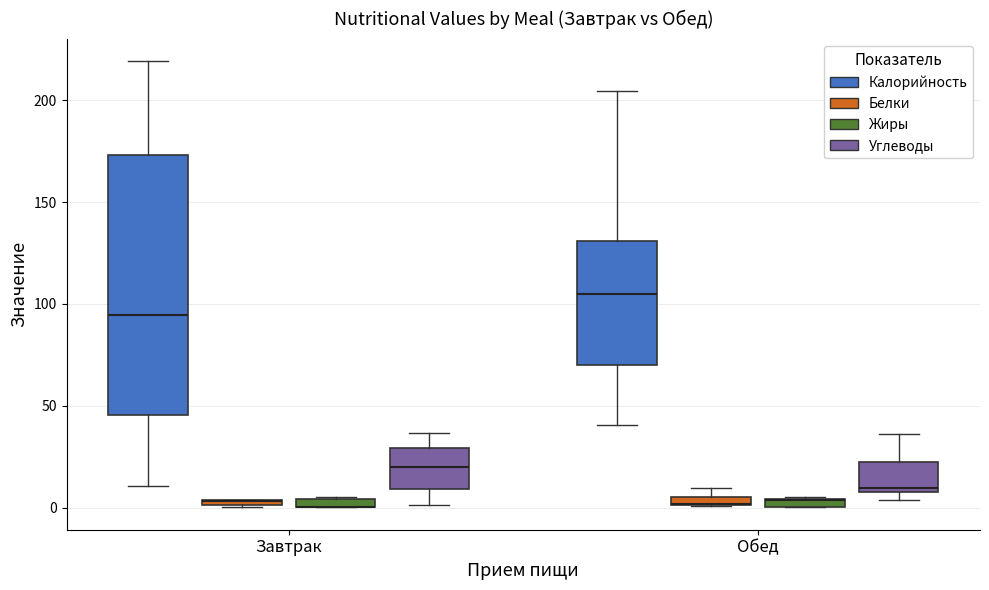

Which box is the tallest, from its lower edge to its upper edge?

Завтрак (Калорийность)